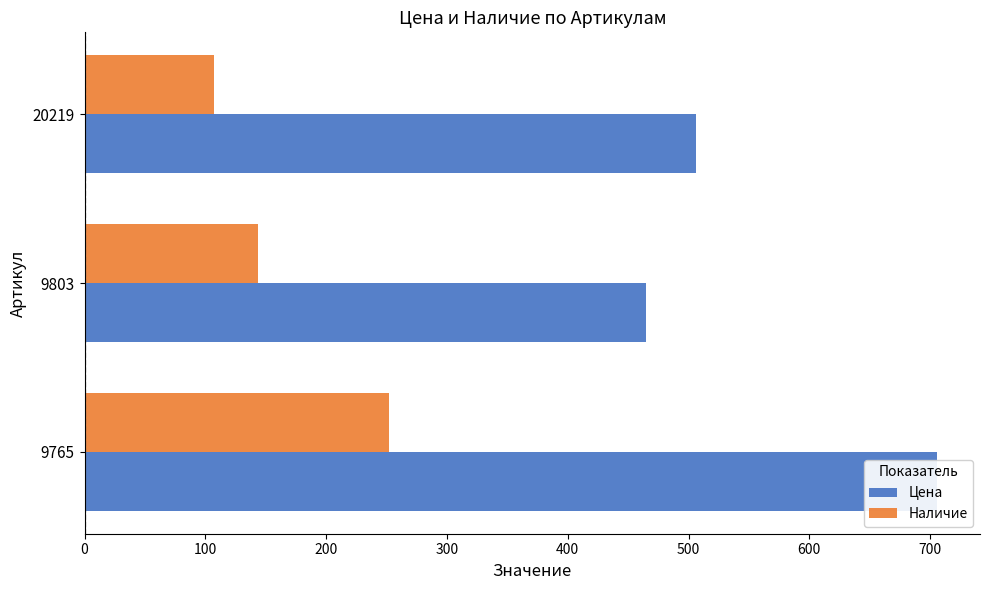

What is the difference between the Наличие values at 200 and 0?

145